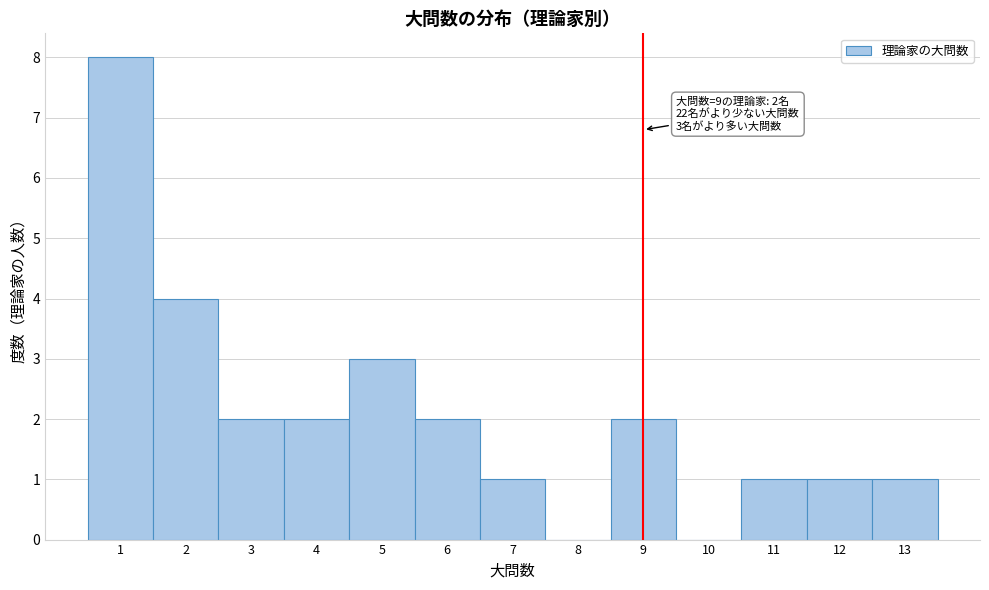

Which range on the x-axis has the tallest bar?

0.5 to 1.5